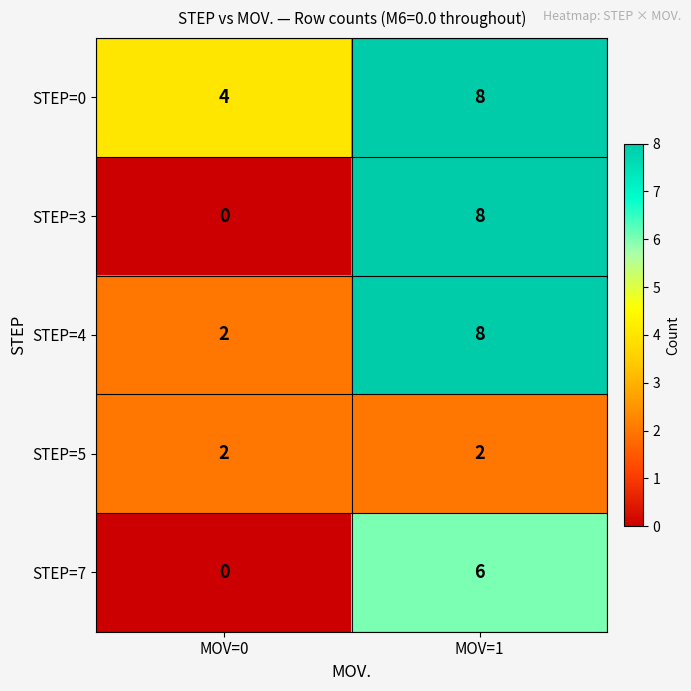

Rank the categories by STEP=3 value from highest to lowest.

MOV=1, MOV=0